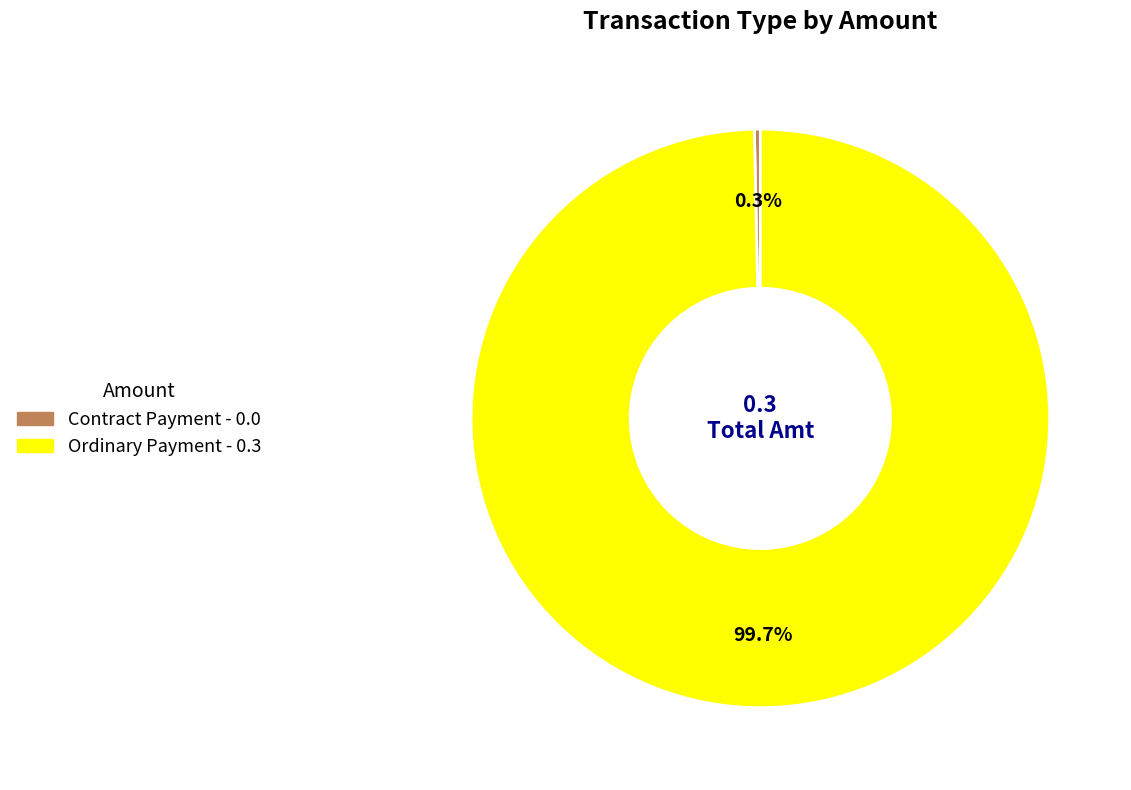

Which slice is the smallest?

Contract Payment